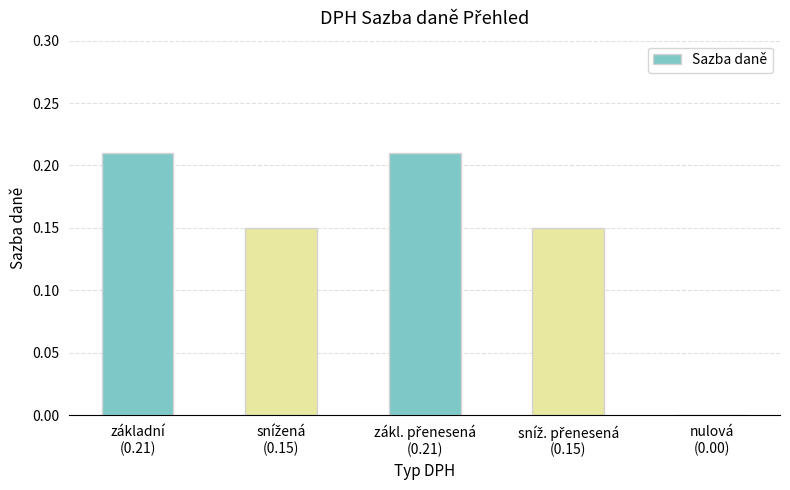

What is the sum of all values?

0.7